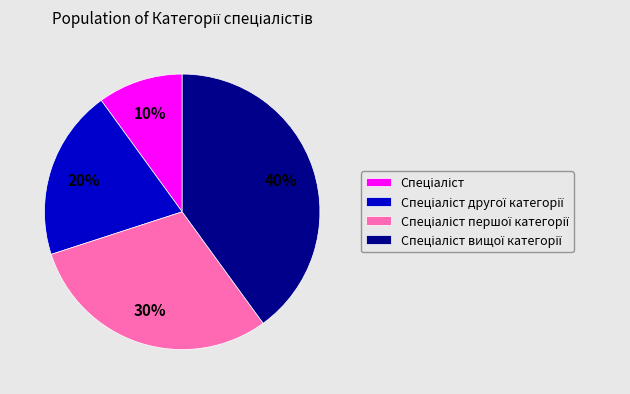

To the nearest percent, what is the average slice percentage?

25%